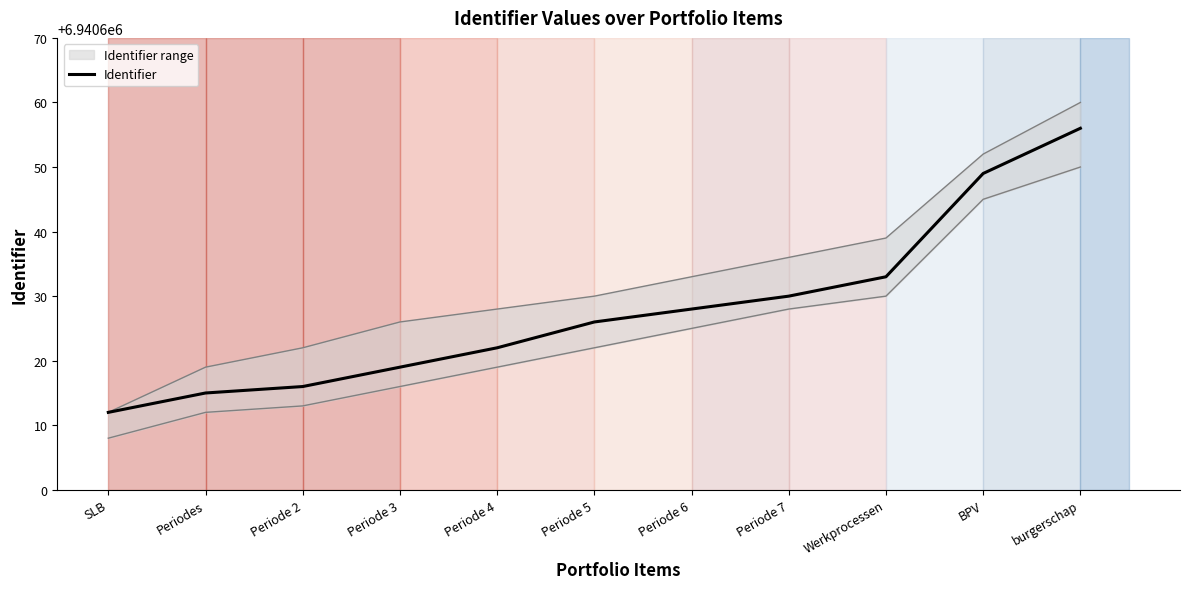

What is the change in value from Periodes to Periode 7?

+15